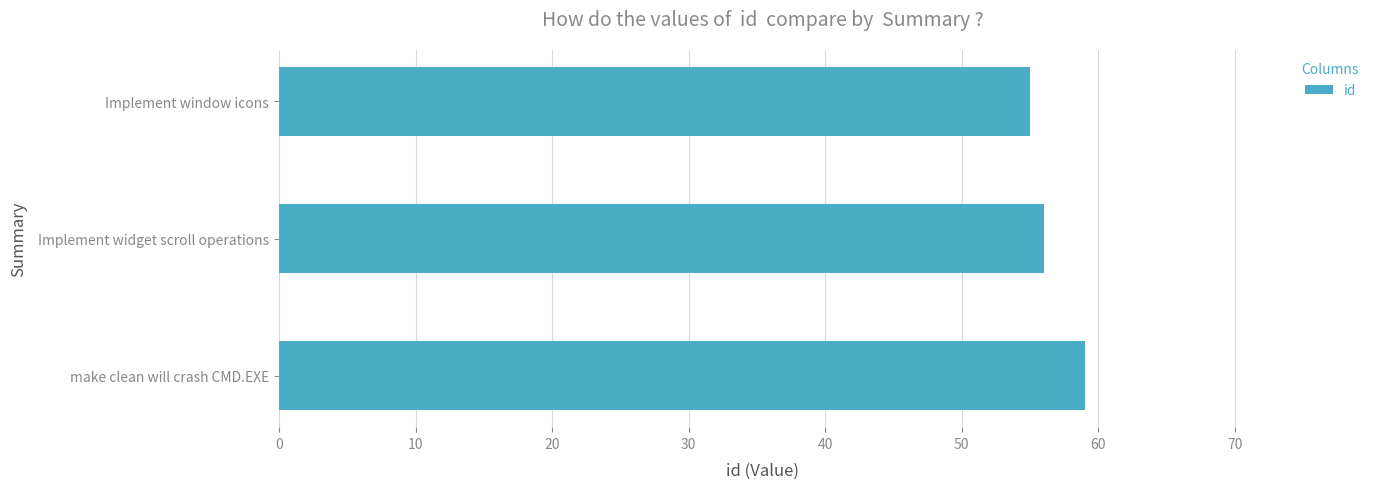

Reading bottom to top, transcribe all the data shown in this chart.

59	56	55